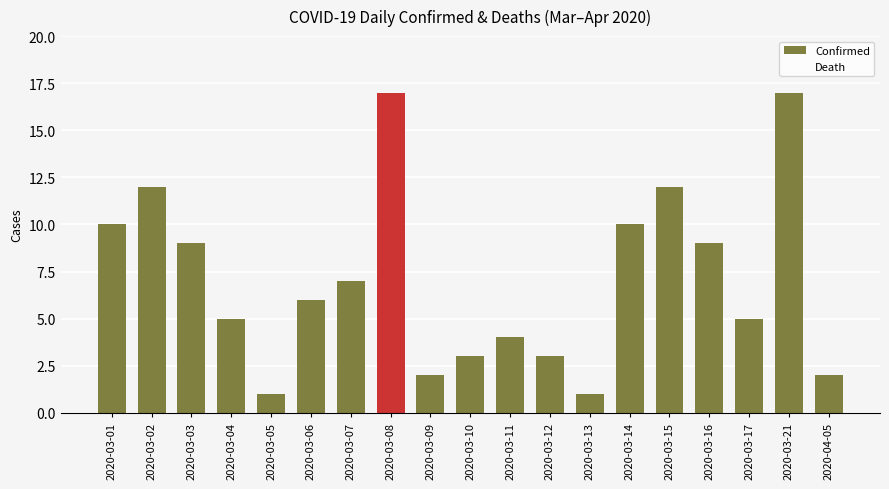

What is the maximum value shown in the chart?

17